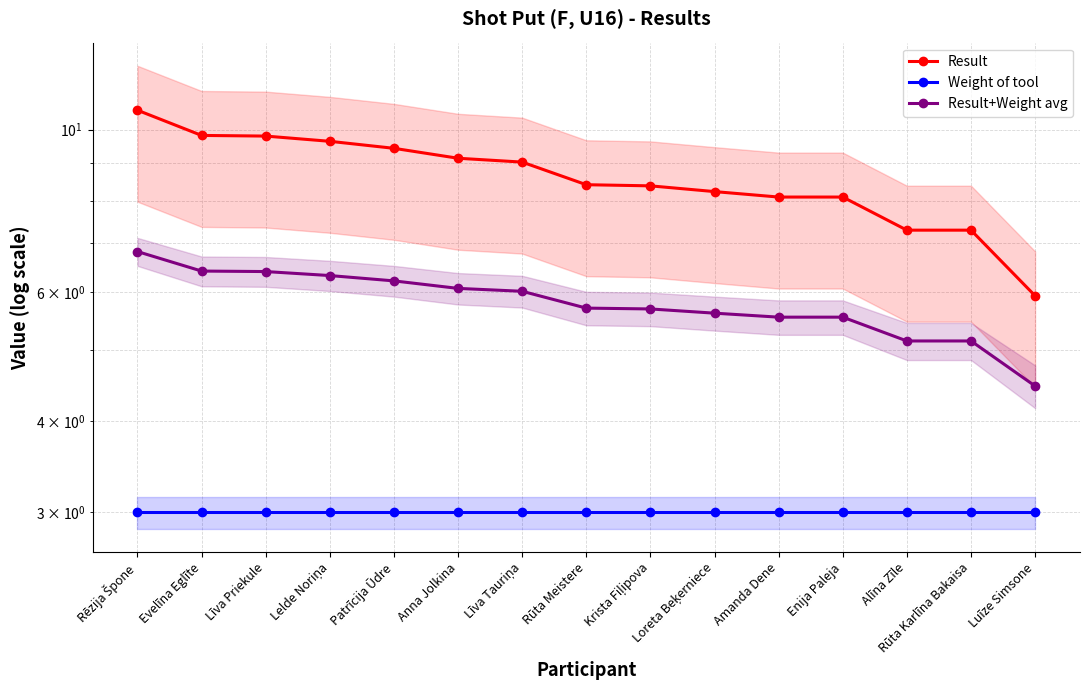

Reading right to left, transcribe all the data shown in this chart.

Result: 5.9	7.3	7.3	8.1	8.1	8.2	8.4	8.4	9.0	9.1	9.4	9.6	9.8	9.8	10.6
Weight of tool: 3.0	3.0	3.0	3.0	3.0	3.0	3.0	3.0	3.0	3.0	3.0	3.0	3.0	3.0	3.0
Result+Weight avg: 4.5	5.1	5.1	5.5	5.5	5.6	5.7	5.7	6.0	6.1	6.2	6.3	6.4	6.4	6.8